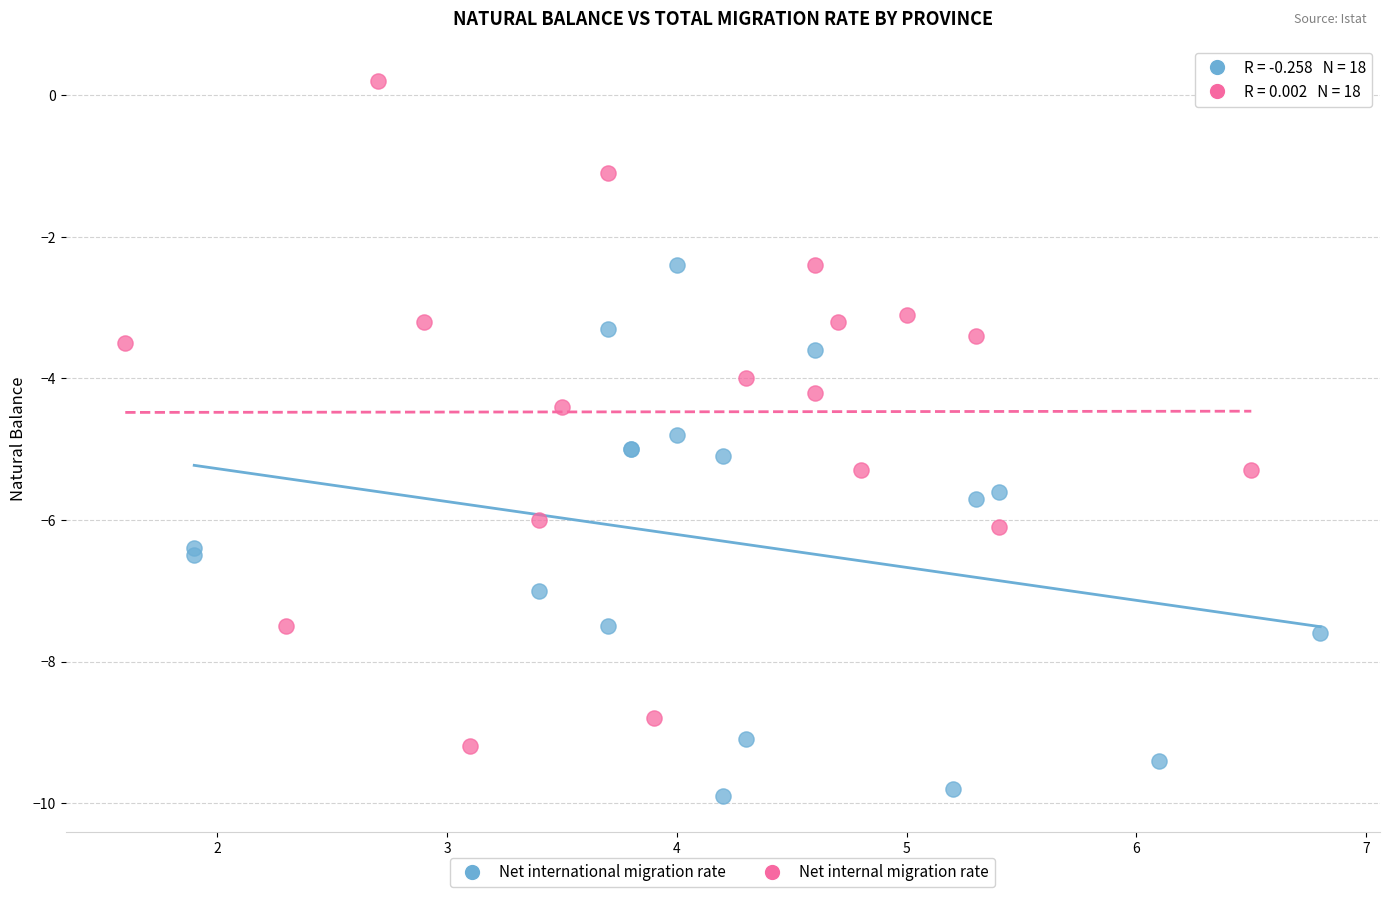

What are all the series names shown in the legend?

Net international migration rate, Net internal migration rate